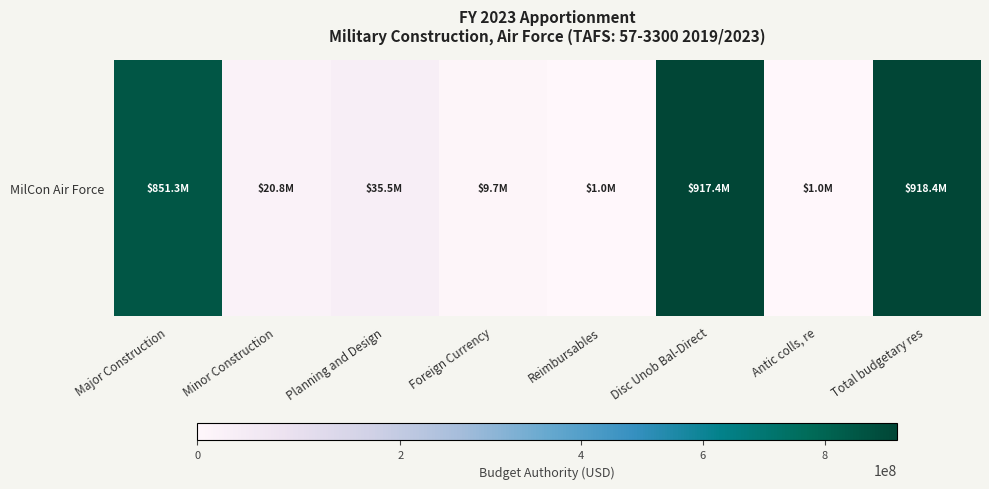

List the labels in order of value, largest first.

Total budgetary res, Disc Unob Bal-Direct, Major Construction, Planning and Design, Minor Construction, Foreign Currency, Reimbursables, Antic colls, re